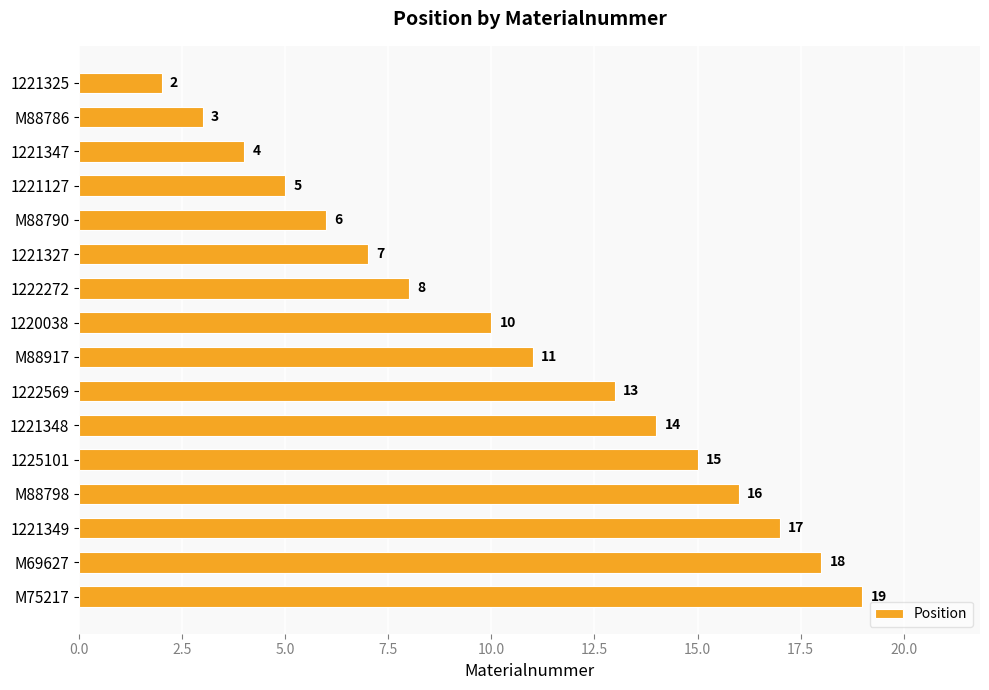

List the labels in order of value, largest first.

M75217, M69627, 1221349, M88798, 1225101, 1221348, 1222569, M88917, 1220038, 1222272, 1221327, M88790, 1221127, 1221347, M88786, 1221325